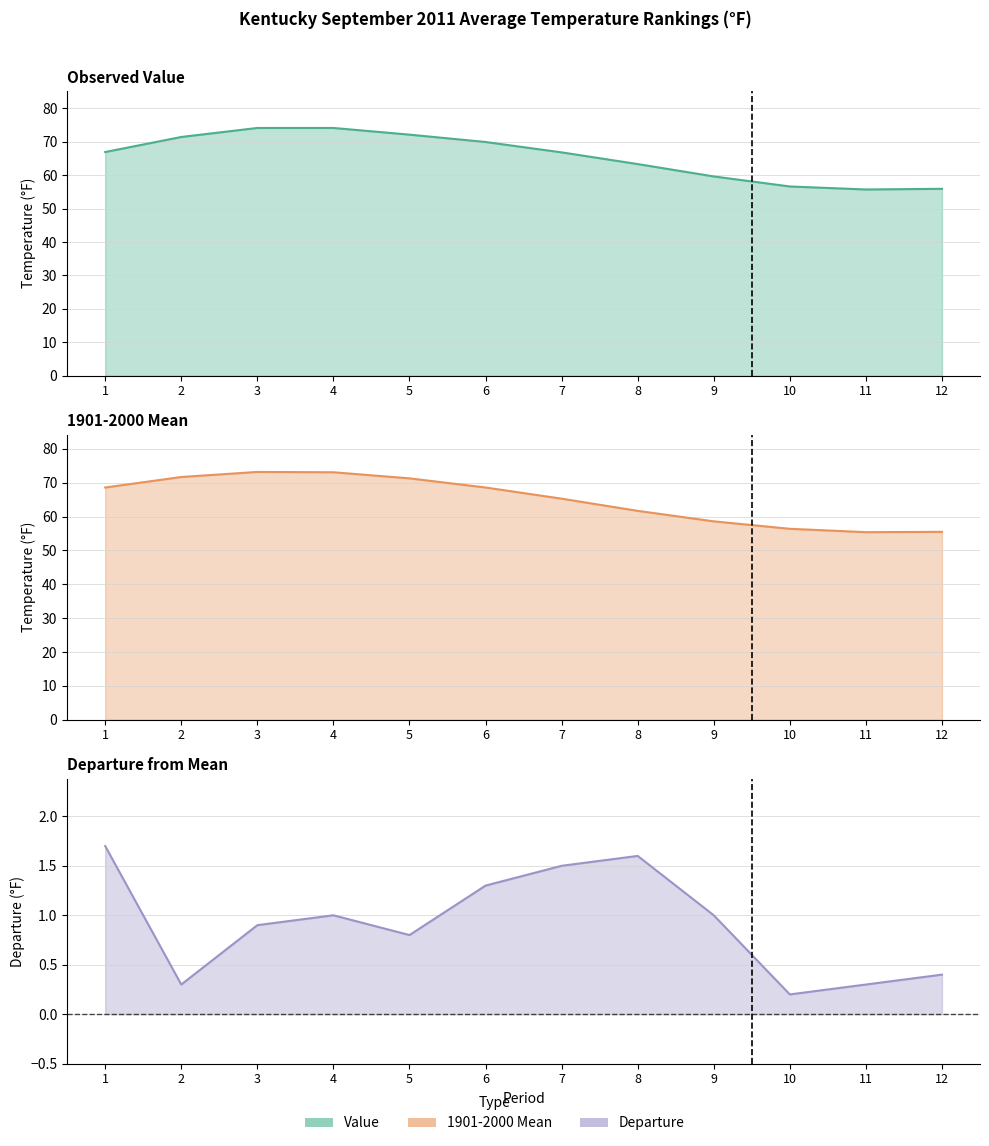

The value of Value at 5 is 72.1. True or false?

True